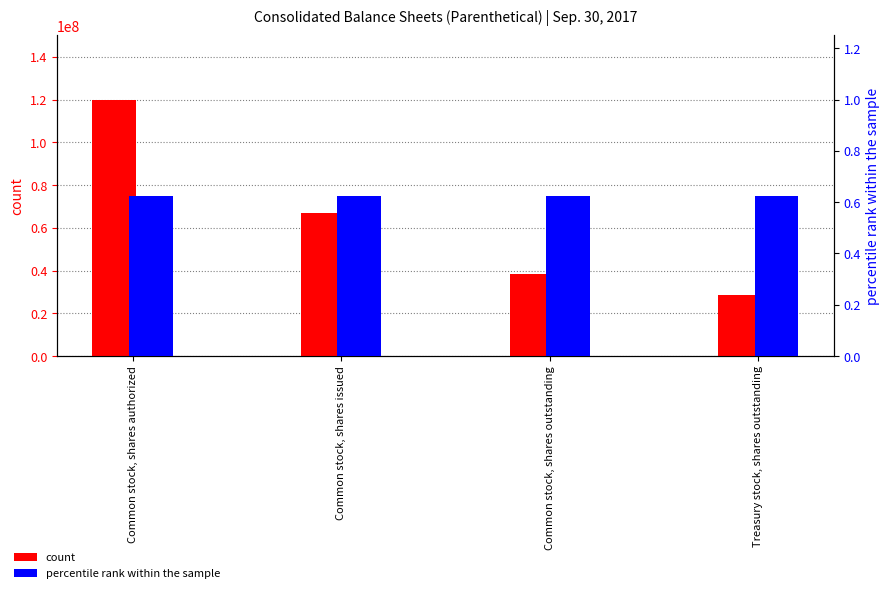

Which category has the lowest value in the count series?

Treasury stock, shares outstanding